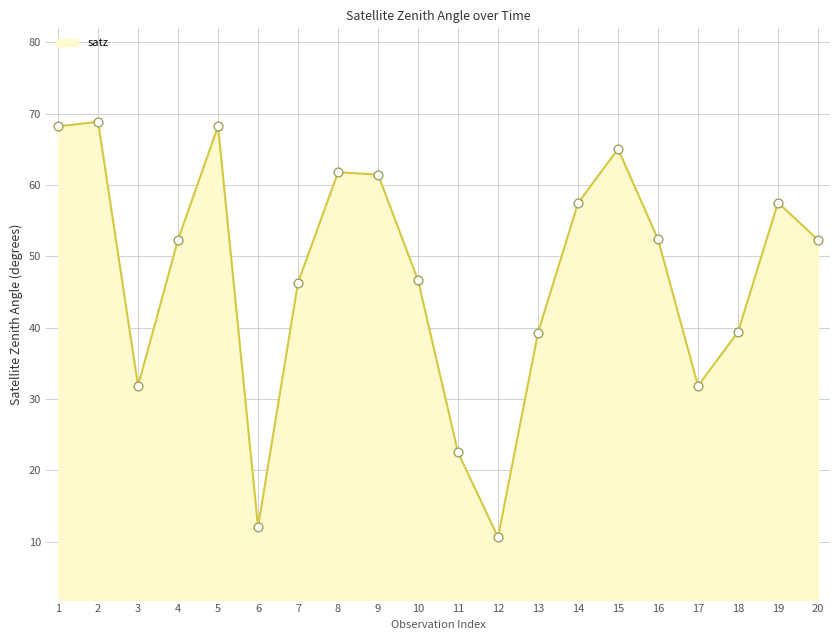

Between 17 and 10, which is larger?

10